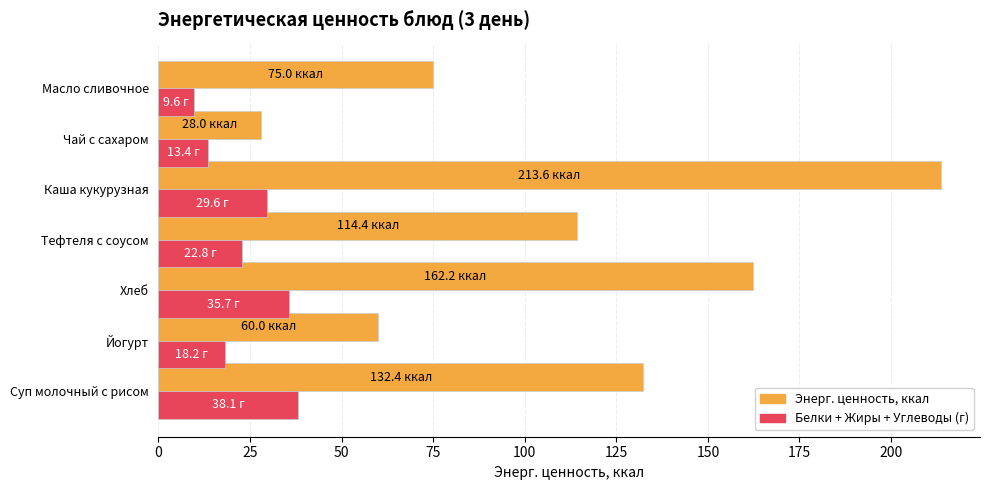

At which label does Энерг. ценность, ккал reach its peak?

Каша кукурузная